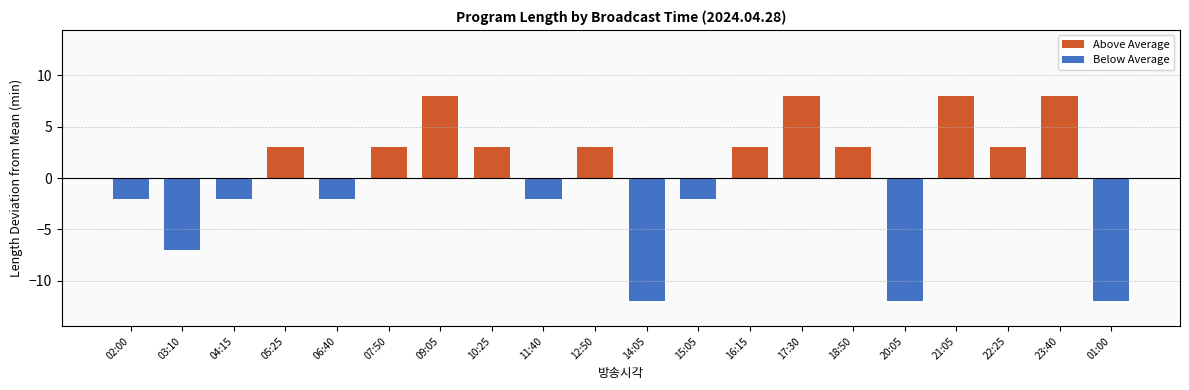

The Below Average series shows -7 at 22:25. True or false?

False